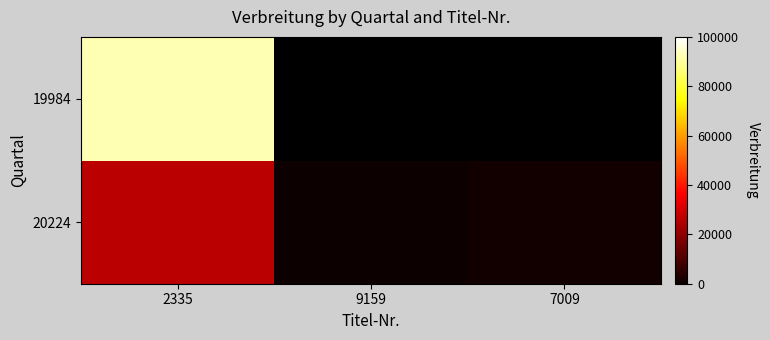

What is the total value across all series at 2335?

118920.0